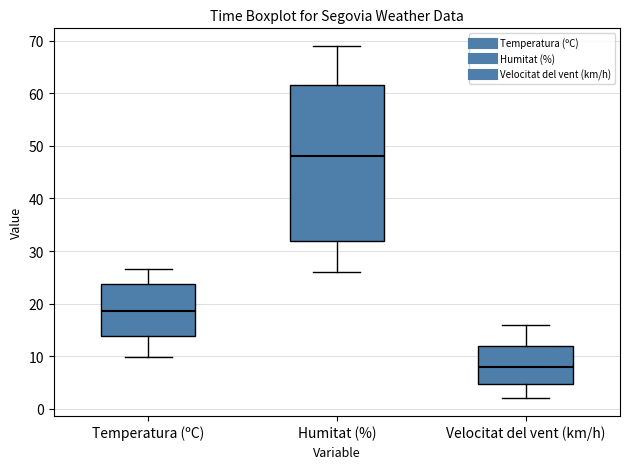

Reading left to right, read every box against the y-axis: the position of its median line, the range the box covers, and the ends of its whiskers. The values are not printed on the chart, so give them approximately, as read against the axis.

Temperatura (ºC): median 19, box 14 to 24, whiskers 10 to 27
Humitat (%): median 48, box 32 to 62, whiskers 26 to 69
Velocitat del vent (km/h): median 8, box 5 to 12, whiskers 2 to 16